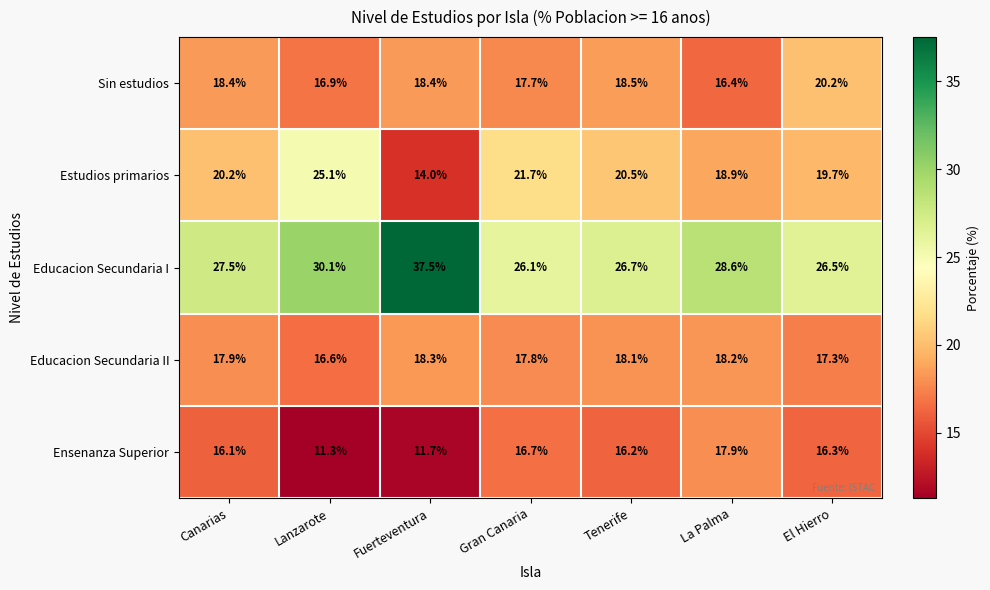

The value of Sin estudios at Fuerteventura is 18.4. True or false?

True